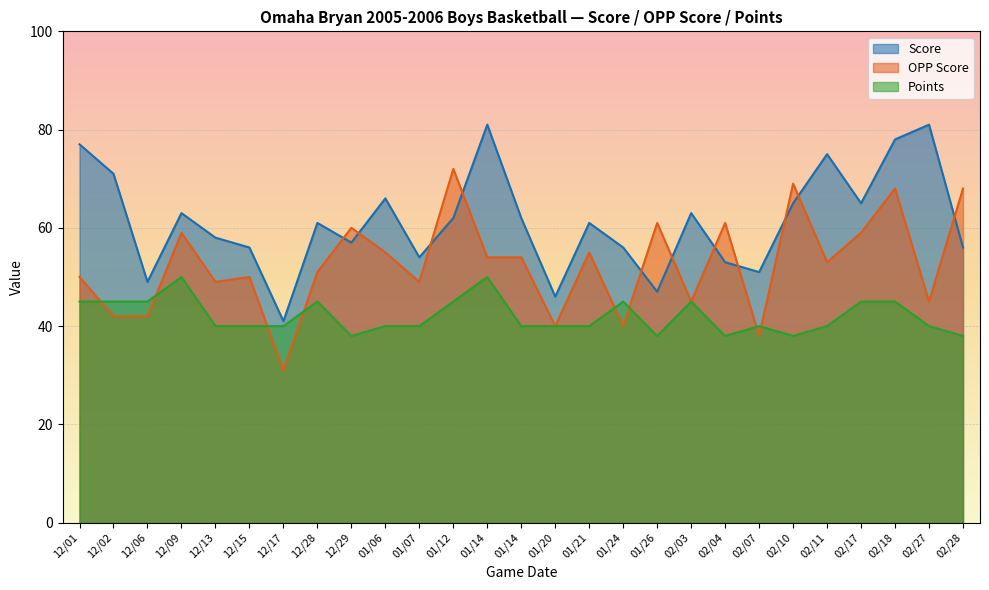

The Score series shows 96 at 01/14. True or false?

False